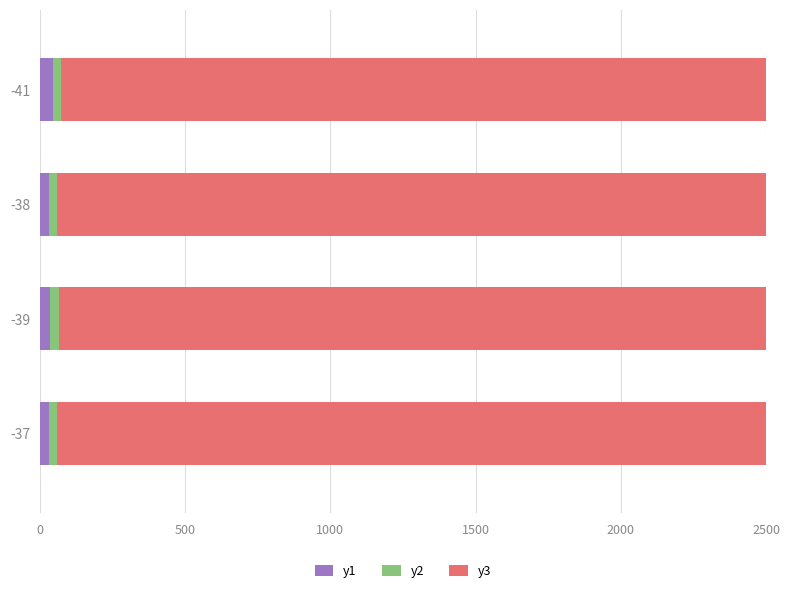

Which series has the largest total across all categories?

y3